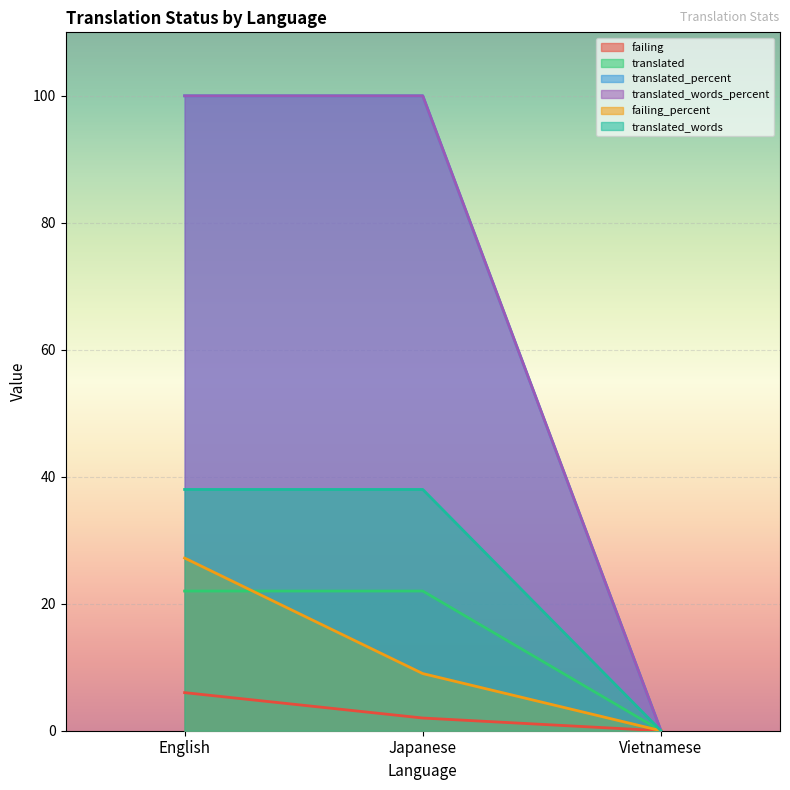

Reading right to left, what are all the values shown in this chart?

failing: Vietnamese=0.0	Japanese=2.0	English=6.0
translated: Vietnamese=0.0	Japanese=22.0	English=22.0
translated_percent: Vietnamese=0.0	Japanese=100.0	English=100.0
translated_words_percent: Vietnamese=0.0	Japanese=100.0	English=100.0
failing_percent: Vietnamese=0.0	Japanese=9.0	English=27.2
translated_words: Vietnamese=0.0	Japanese=38.0	English=38.0